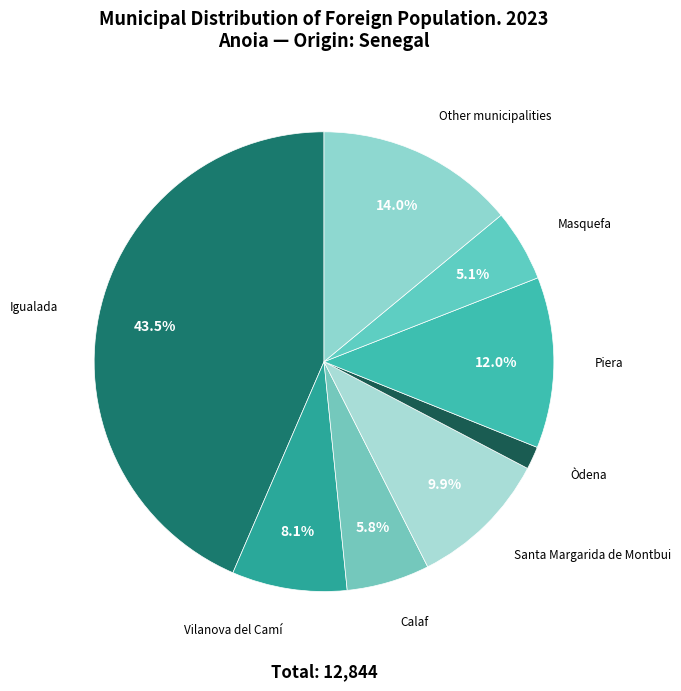

Which category has the smallest portion of the pie?

Òdena